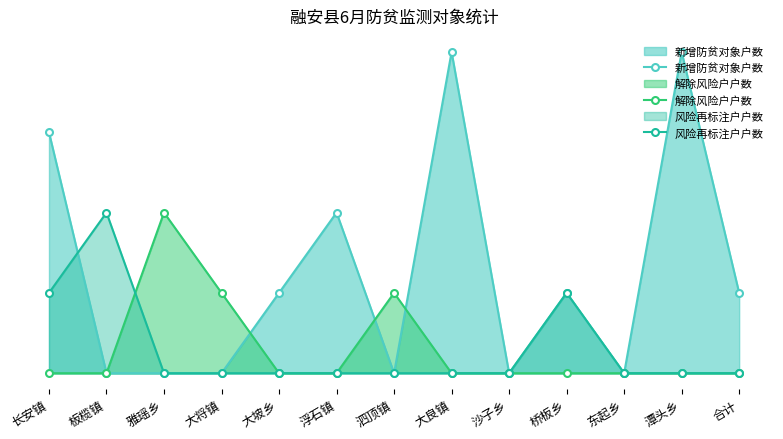

How many values in 解除风险户户数 are above zero?

3